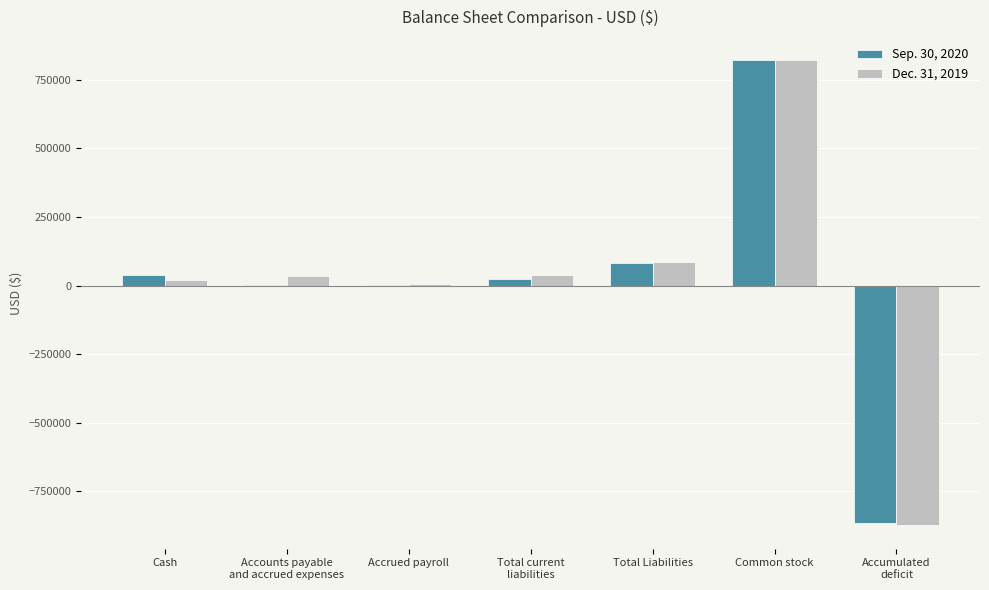

What is the maximum value shown in the chart?

821000